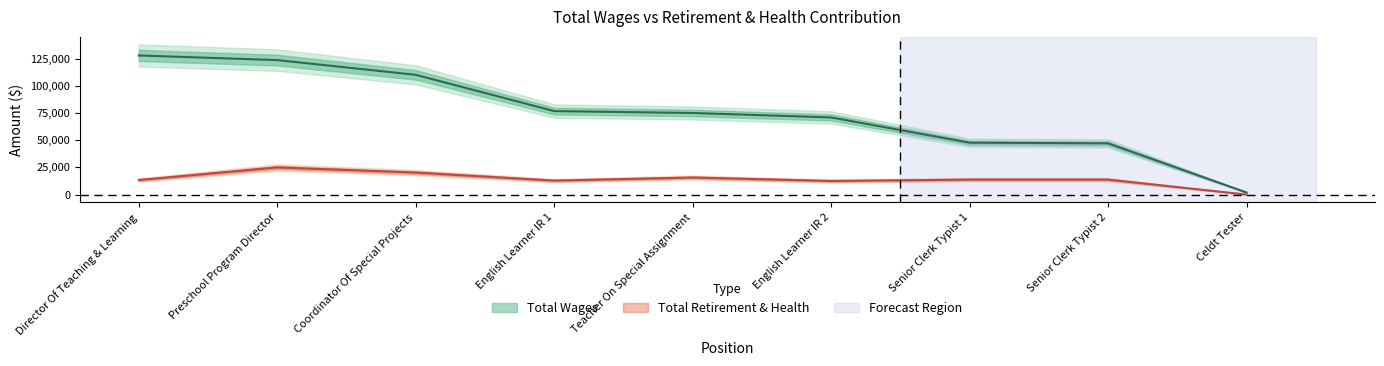

How many values in total_retirement are above zero?

8